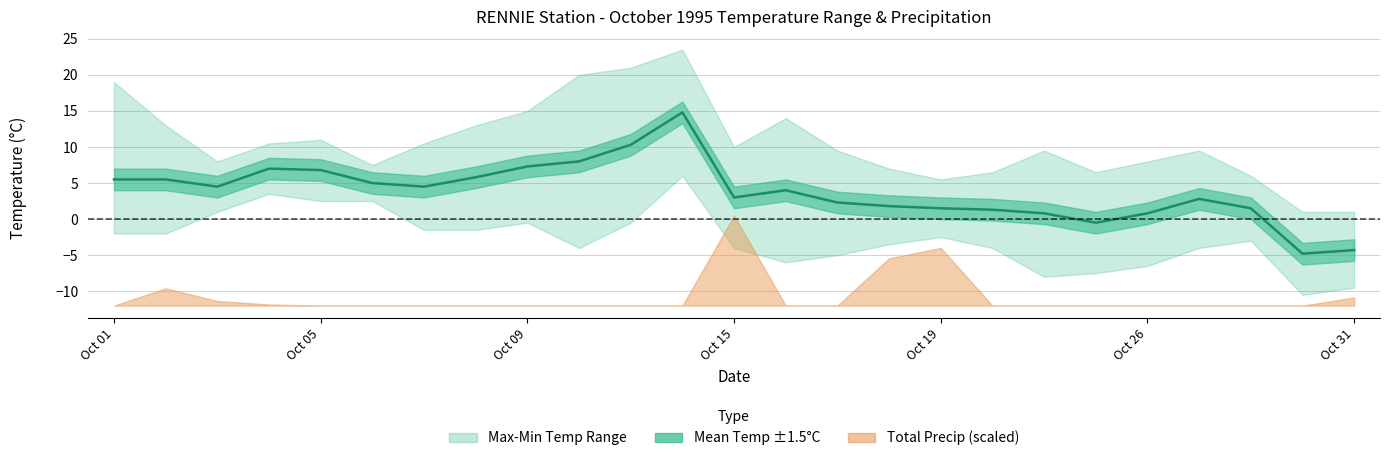

Which series has the largest range (max minus min)?

max_temp